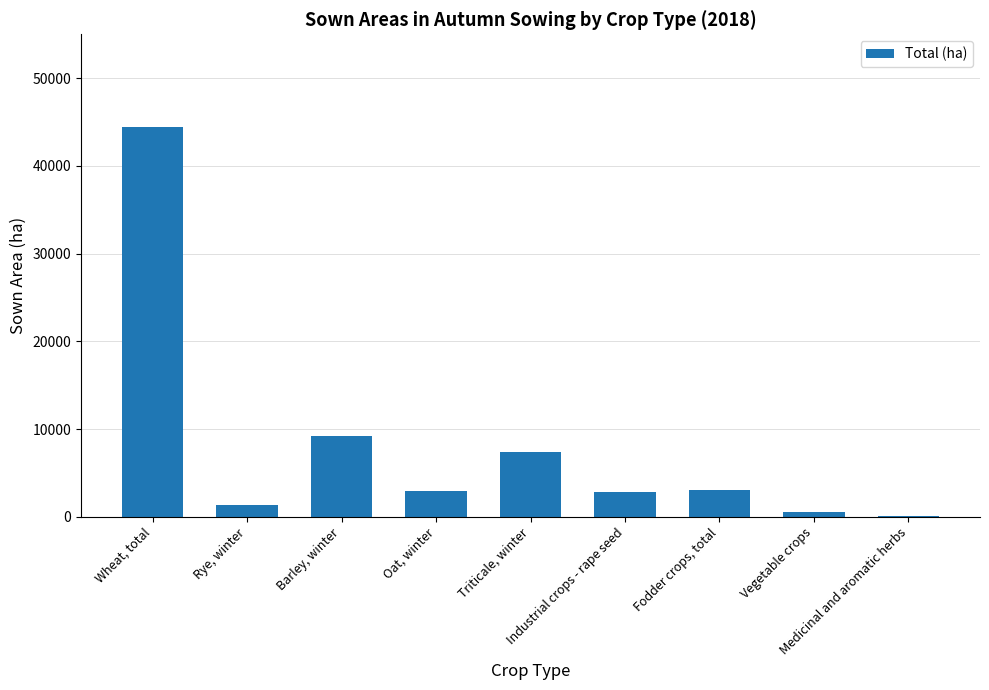

What is the greatest value displayed?

44400